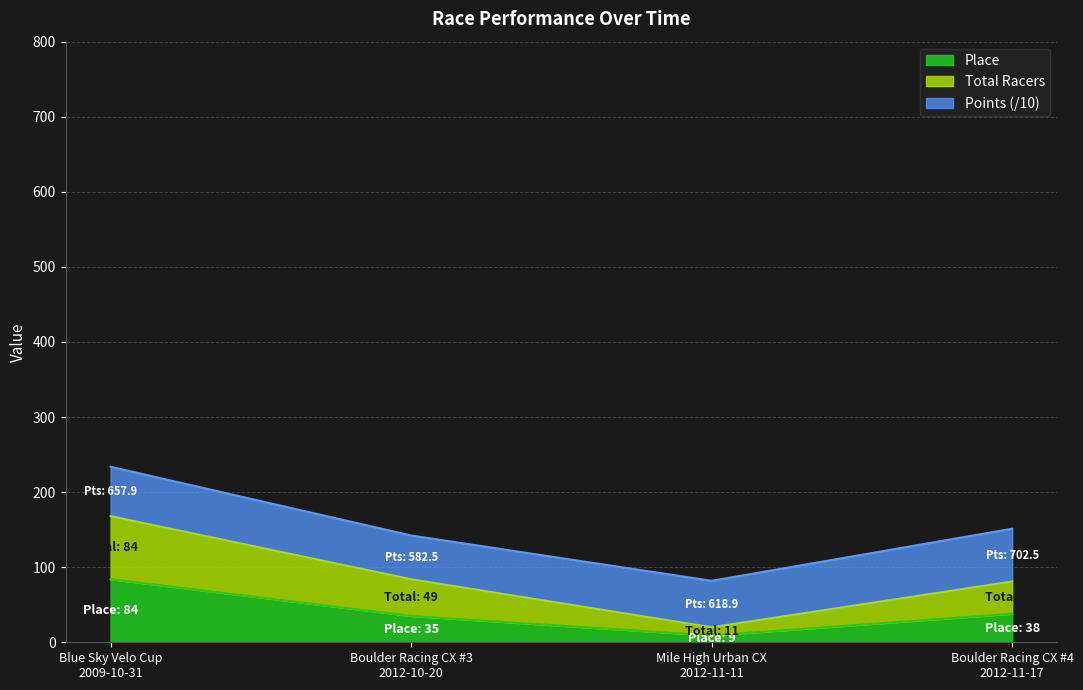

True or false: Total Racers has a value of 86 at Blue Sky Velo Cup
2009-10-31.

False